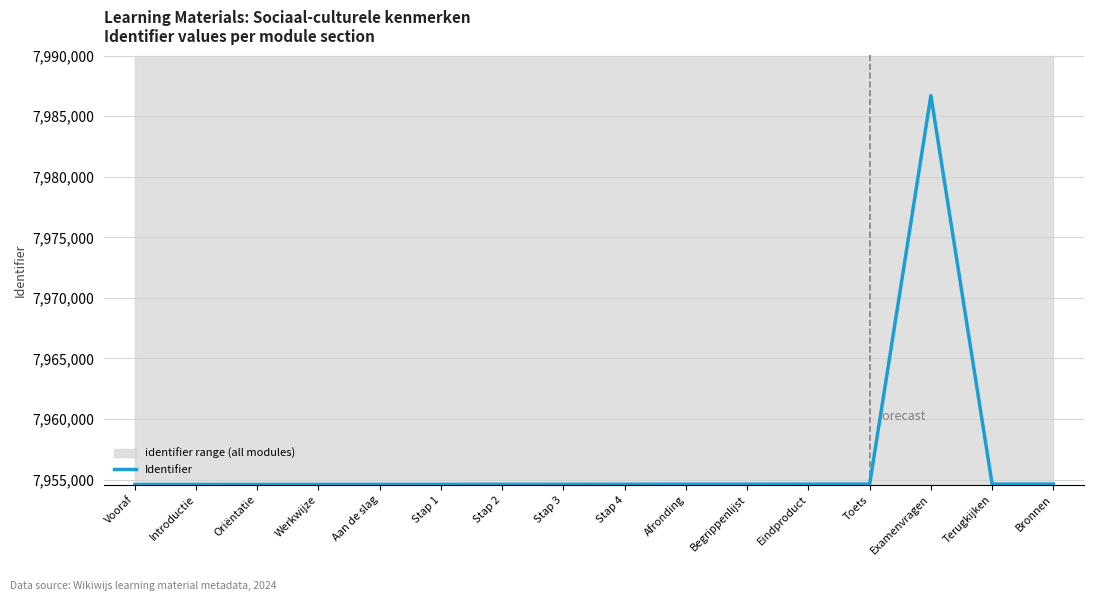

Rank the categories by value from lowest to highest.

Vooraf, Introductie, Oriëntatie, Werkwijze, Aan de slag, Stap 1, Stap 2, Stap 3, Stap 4, Afronding, Begrippenlijst, Eindproduct, Toets, Terugkijken, Bronnen, Examenvragen